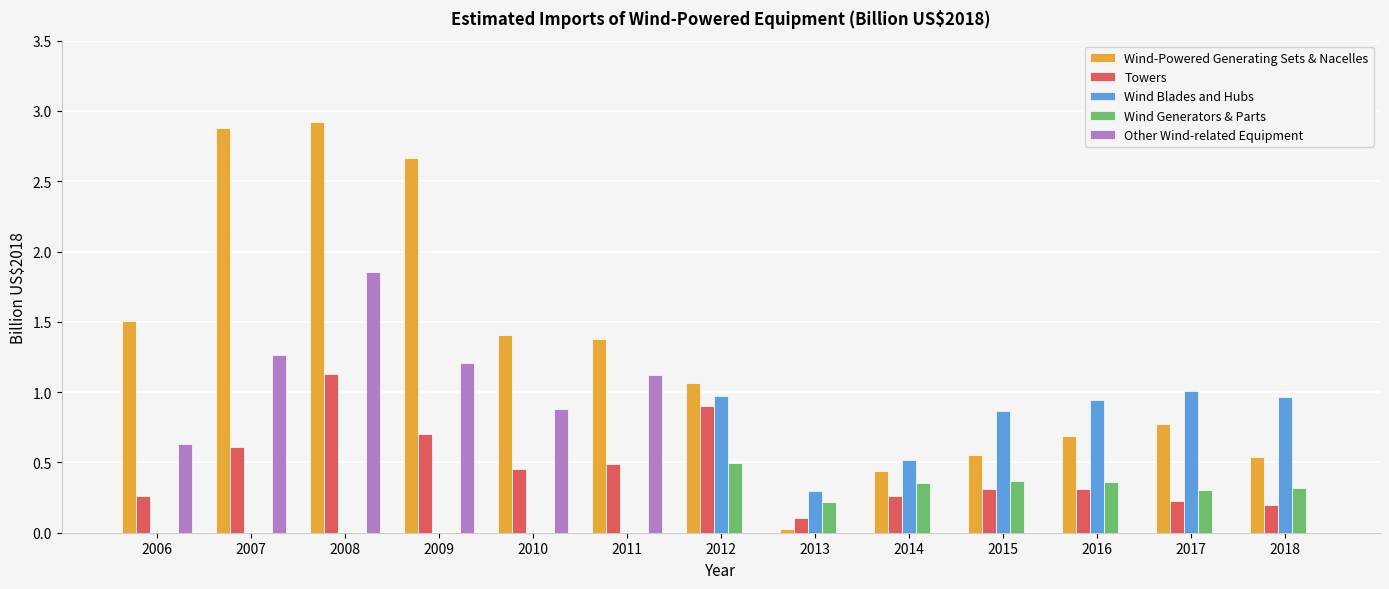

Is it true that Wind Blades and Hubs equals 0.3 at 2013?

True